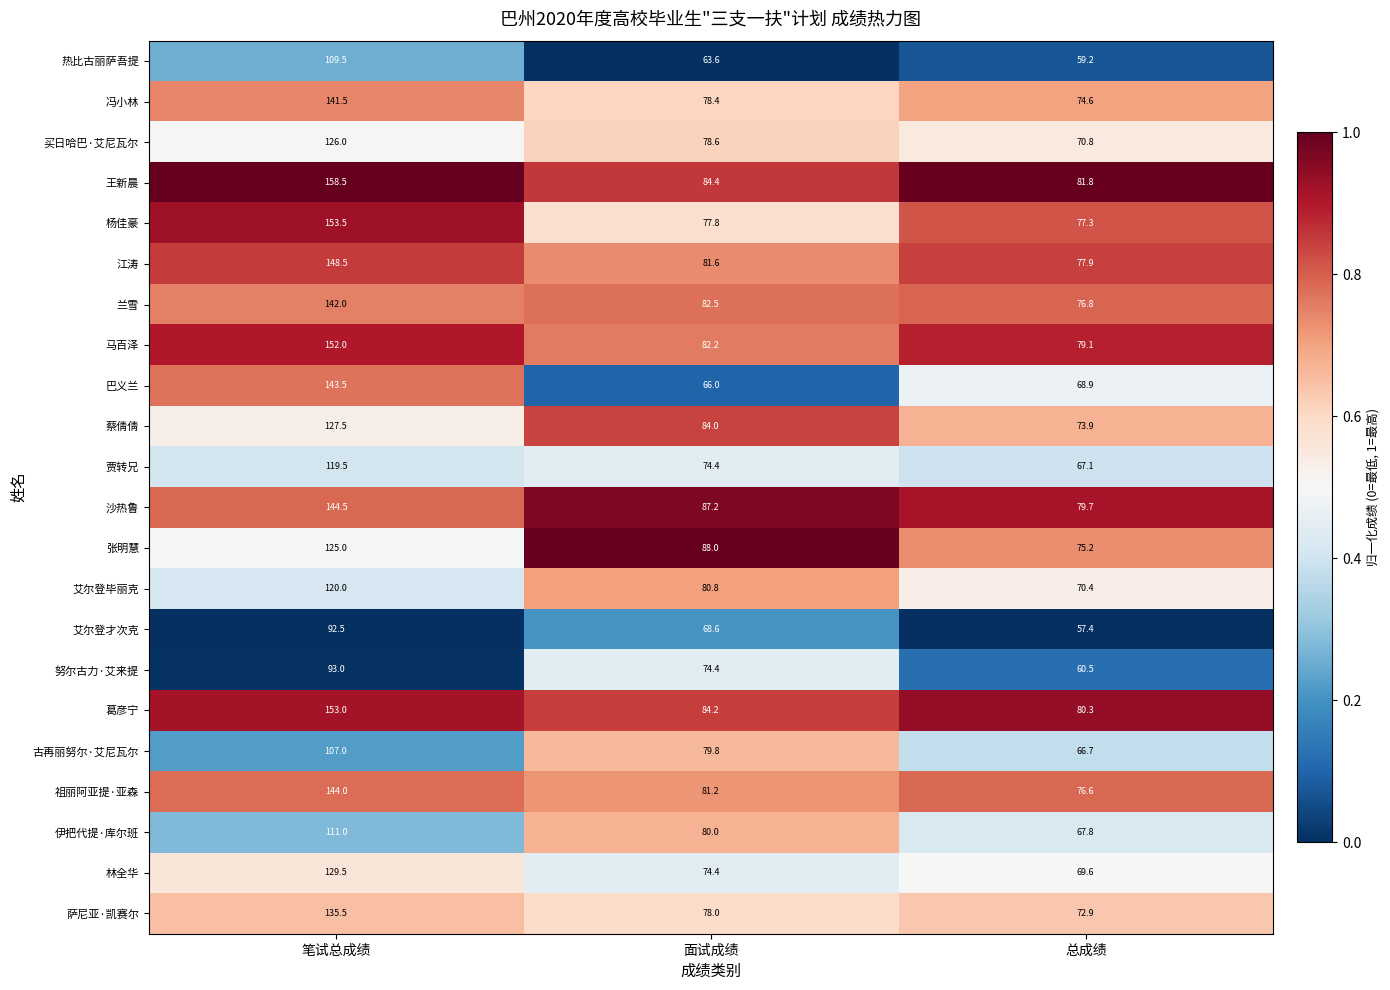

At which label does 兰雪 first exceed 82?

笔试总成绩